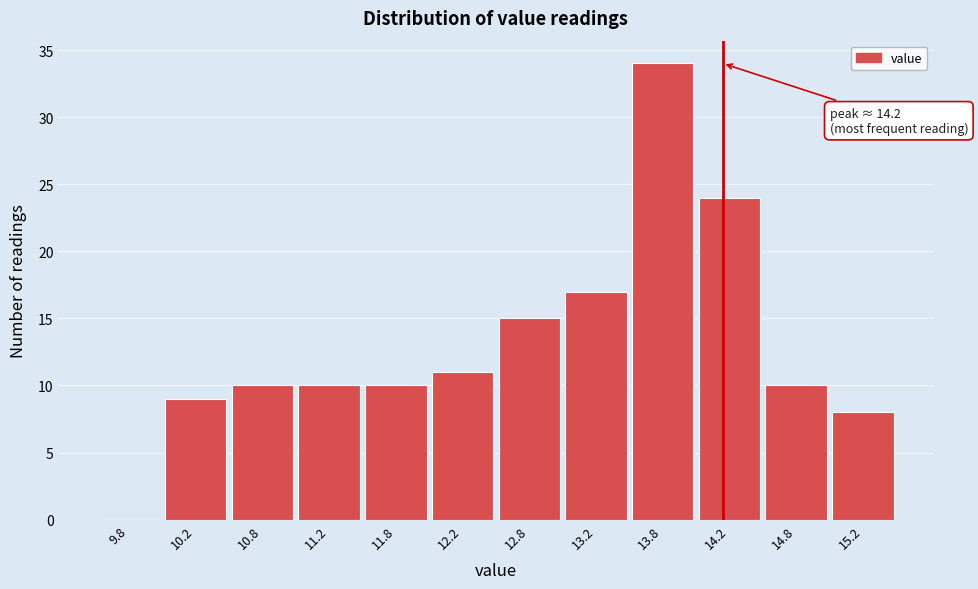

Which range on the x-axis has the tallest bar?

13.5 to 14.0